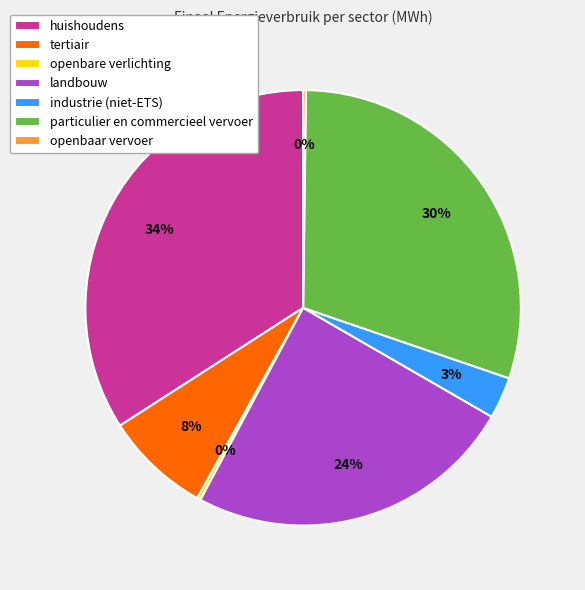

To the nearest percent, what is the difference between the industrie (niet-ETS) and tertiair slice percentages?

5%